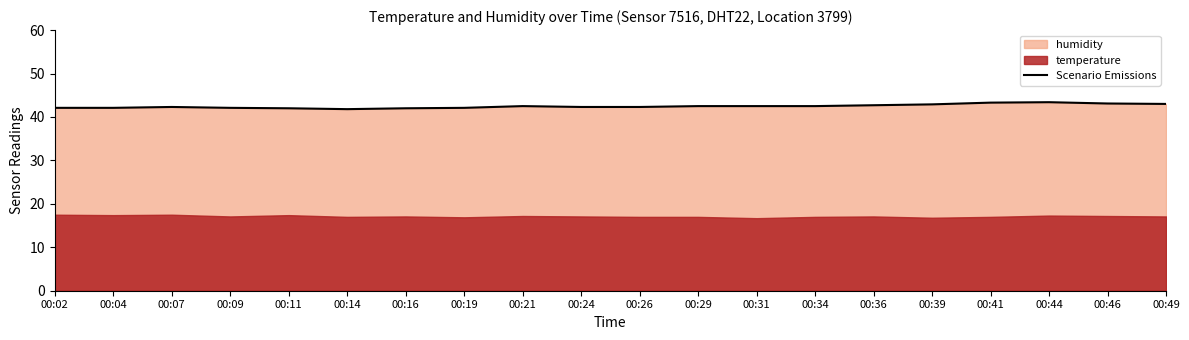

How many data points are less than 42?

1